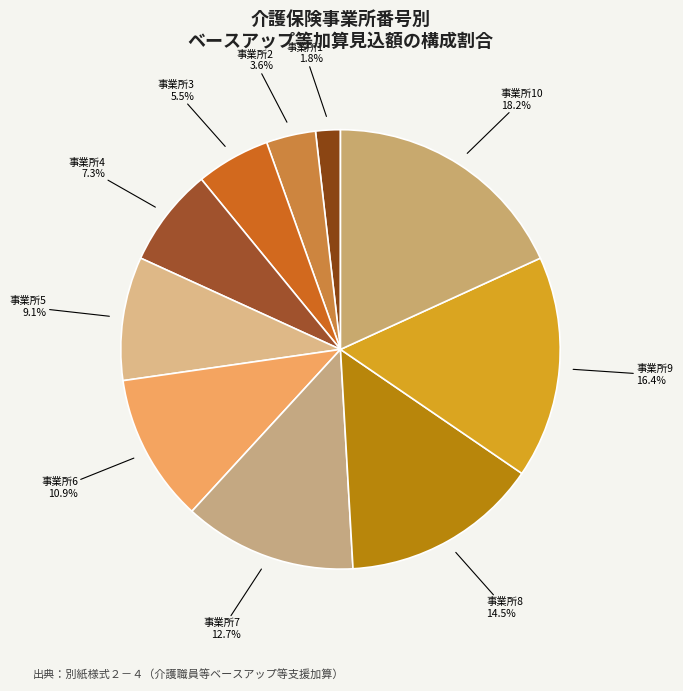

Is there any slice that represents more than half of the pie?

No